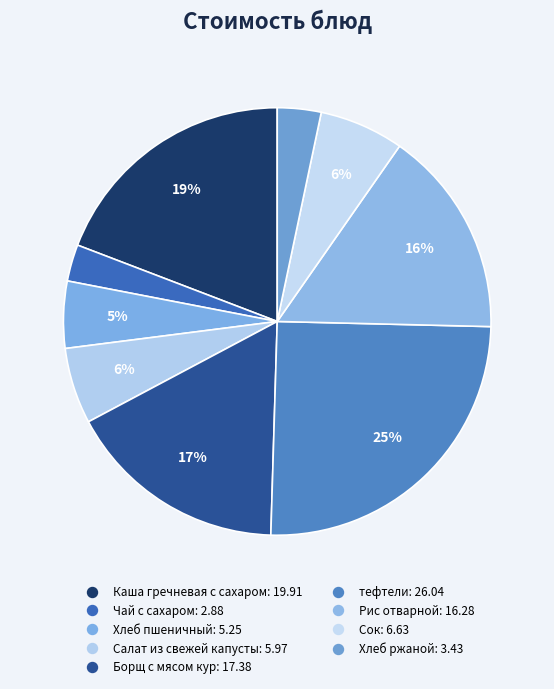

What is the change in value from Каша гречневая с сахаром to Сок?

-13.3